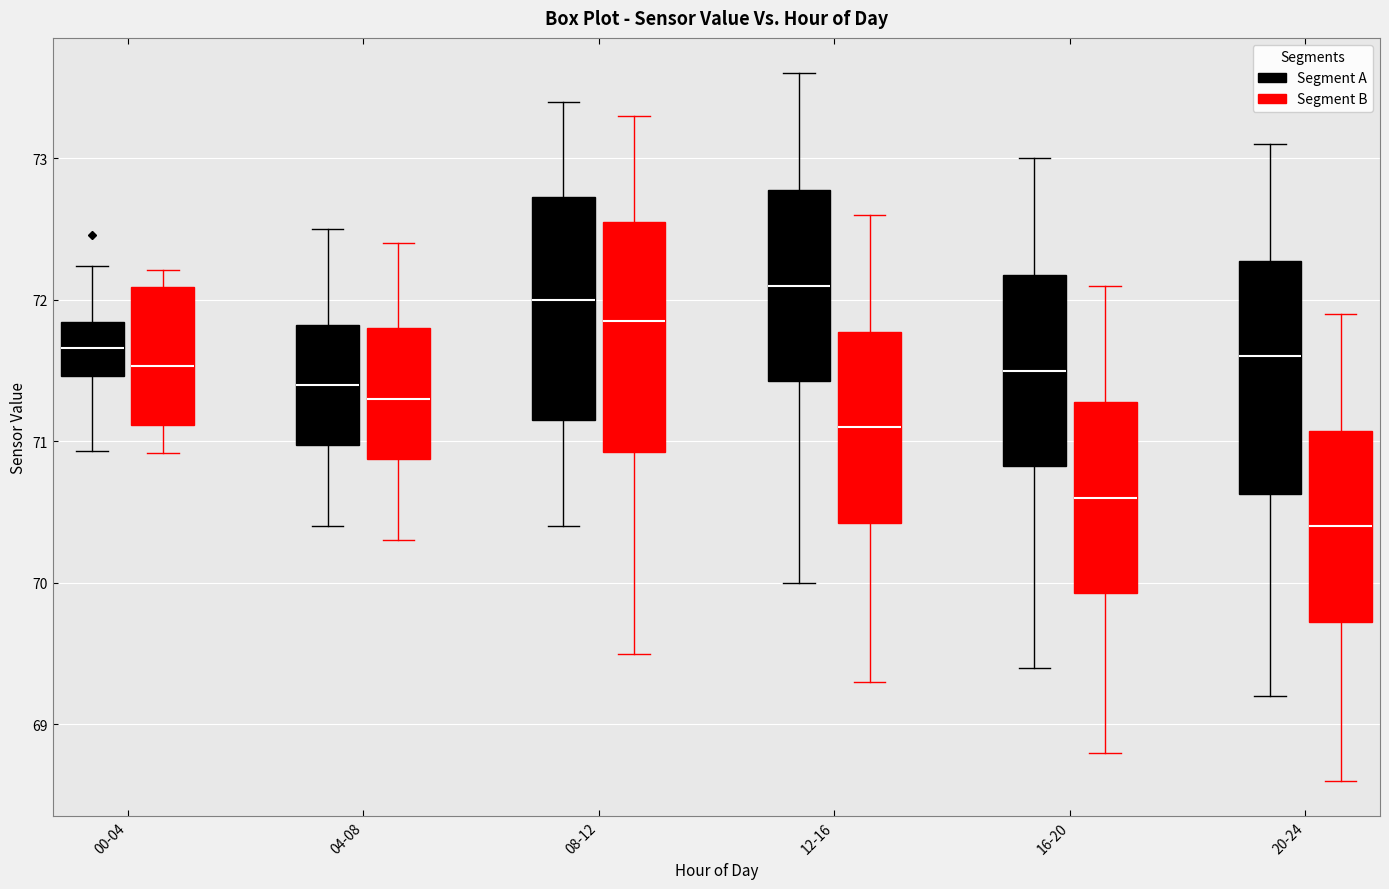

Reading left to right, read every box against the y-axis: the position of its median line, the range the box covers, and the ends of its whiskers. The values are not printed on the chart, so give them approximately, as read against the axis.

00-04 (Segment A): median 71.7, box 71.5 to 71.8, whiskers 70.9 to 72.2
00-04 (Segment B): median 71.5, box 71.1 to 72.1, whiskers 70.9 to 72.2
04-08 (Segment A): median 71.4, box 71.0 to 71.8, whiskers 70.4 to 72.5
04-08 (Segment B): median 71.3, box 70.9 to 71.8, whiskers 70.3 to 72.4
08-12 (Segment A): median 72.0, box 71.2 to 72.7, whiskers 70.4 to 73.4
08-12 (Segment B): median 71.9, box 70.9 to 72.6, whiskers 69.5 to 73.3
12-16 (Segment A): median 72.1, box 71.4 to 72.8, whiskers 70.0 to 73.6
12-16 (Segment B): median 71.1, box 70.4 to 71.8, whiskers 69.3 to 72.6
16-20 (Segment A): median 71.5, box 70.8 to 72.2, whiskers 69.4 to 73.0
16-20 (Segment B): median 70.6, box 69.9 to 71.3, whiskers 68.8 to 72.1
20-24 (Segment A): median 71.6, box 70.6 to 72.3, whiskers 69.2 to 73.1
20-24 (Segment B): median 70.4, box 69.7 to 71.1, whiskers 68.6 to 71.9